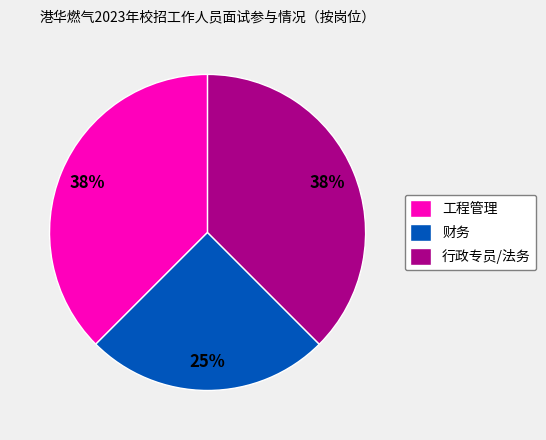

What is the smallest slice in the pie chart?

财务